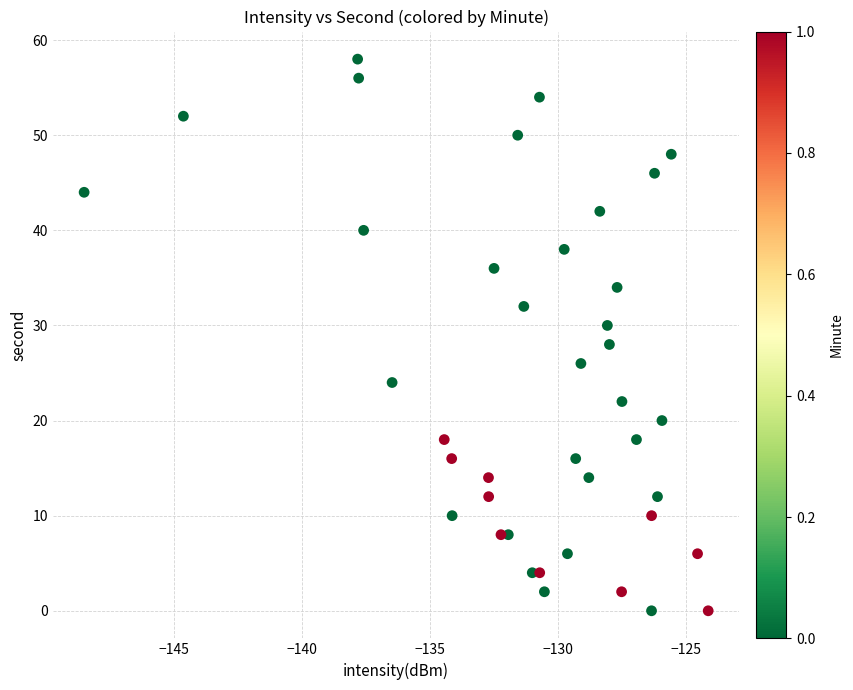

What is the range of Y values (max minus min)?

58